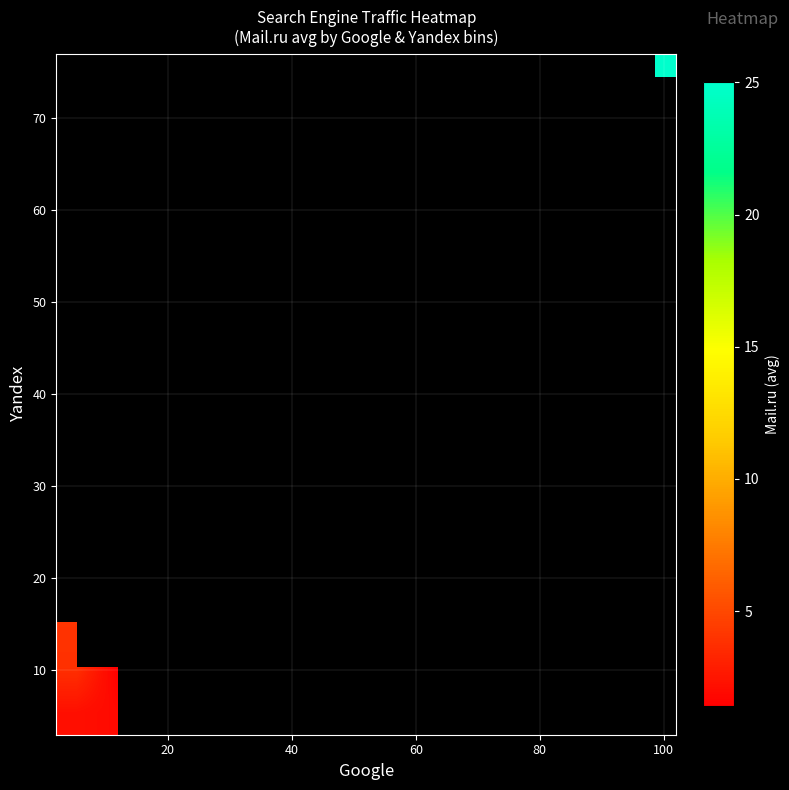

How many categories are shown in the chart?

15